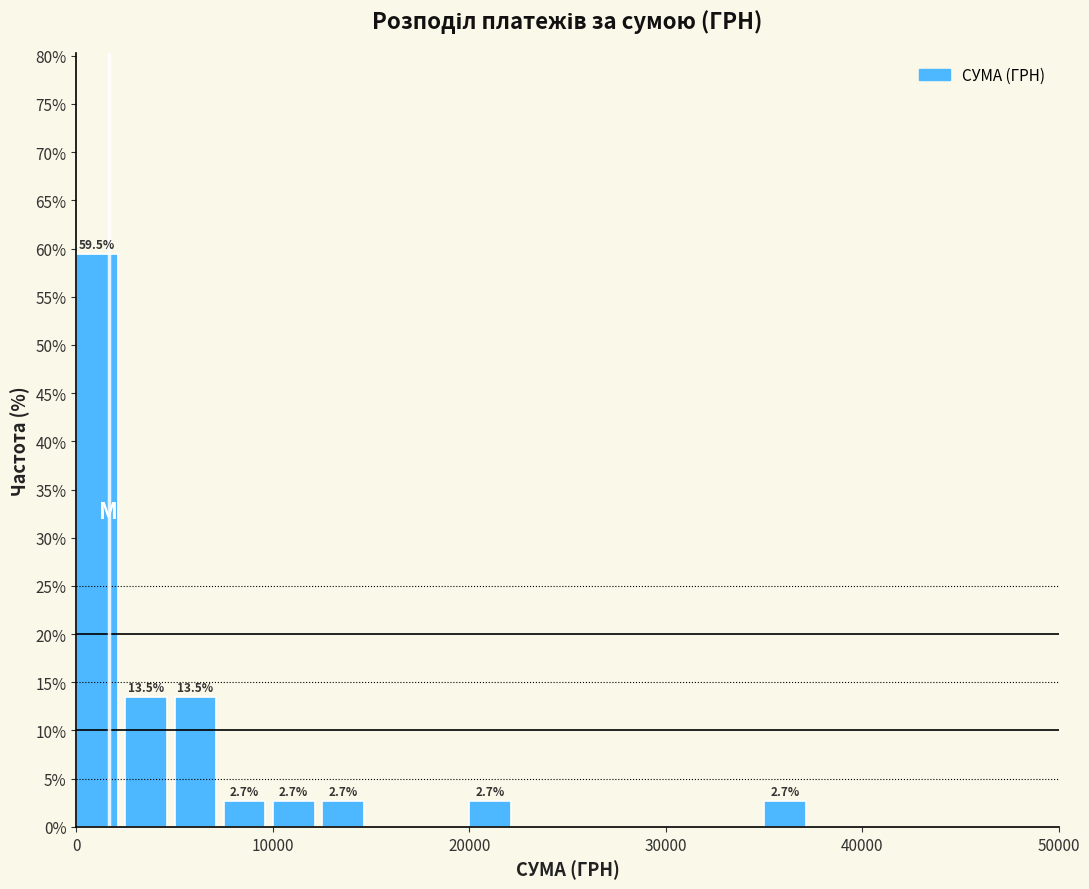

Around what value on the x-axis is the tallest bar? Give the approximate position of its centre, as read against the axis.

1000